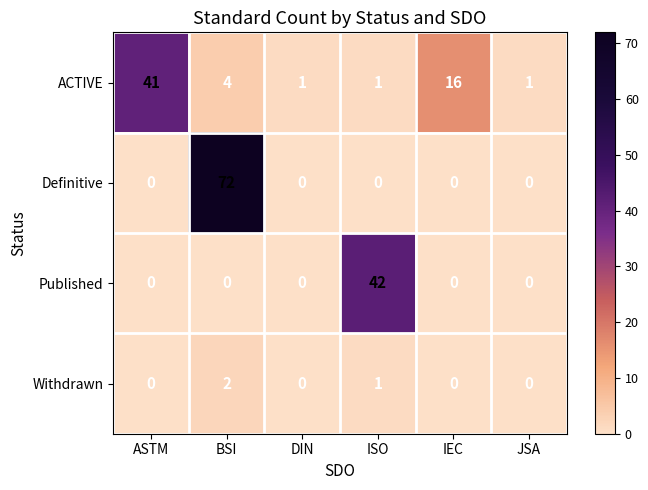

Reading left to right, what are all the values shown in this chart?

ACTIVE: ASTM=41	BSI=4	DIN=1	ISO=1	IEC=16	JSA=1
Definitive: ASTM=0	BSI=72	DIN=0	ISO=0	IEC=0	JSA=0
Published: ASTM=0	BSI=0	DIN=0	ISO=42	IEC=0	JSA=0
Withdrawn: ASTM=0	BSI=2	DIN=0	ISO=1	IEC=0	JSA=0